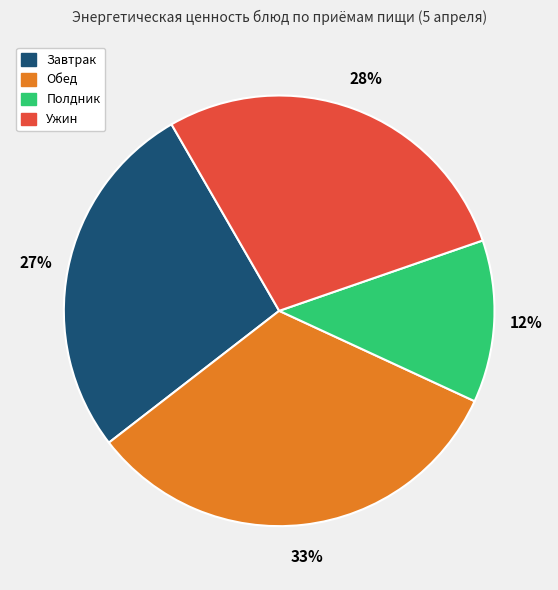

Is there any slice that represents more than half of the pie?

No